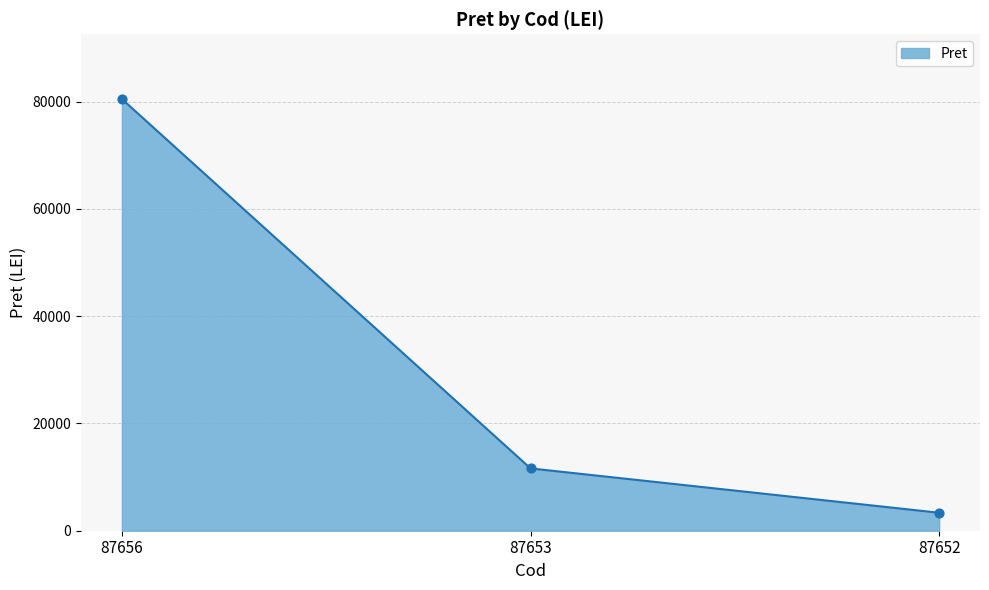

Between 87653 and 87656, which is larger?

87656